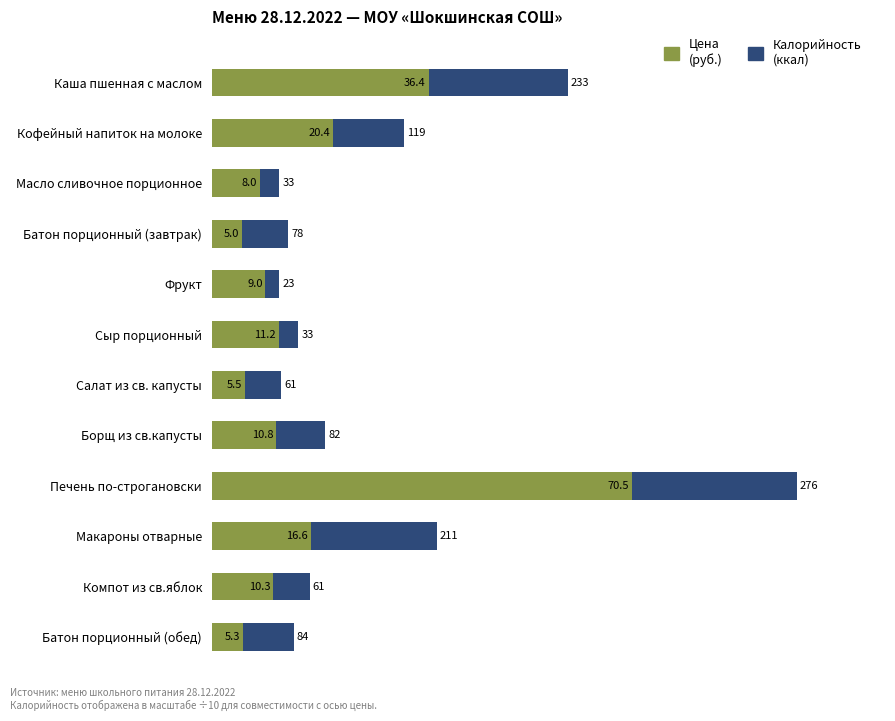

At which category is the sum across all series the highest?

Печень по-строгановски